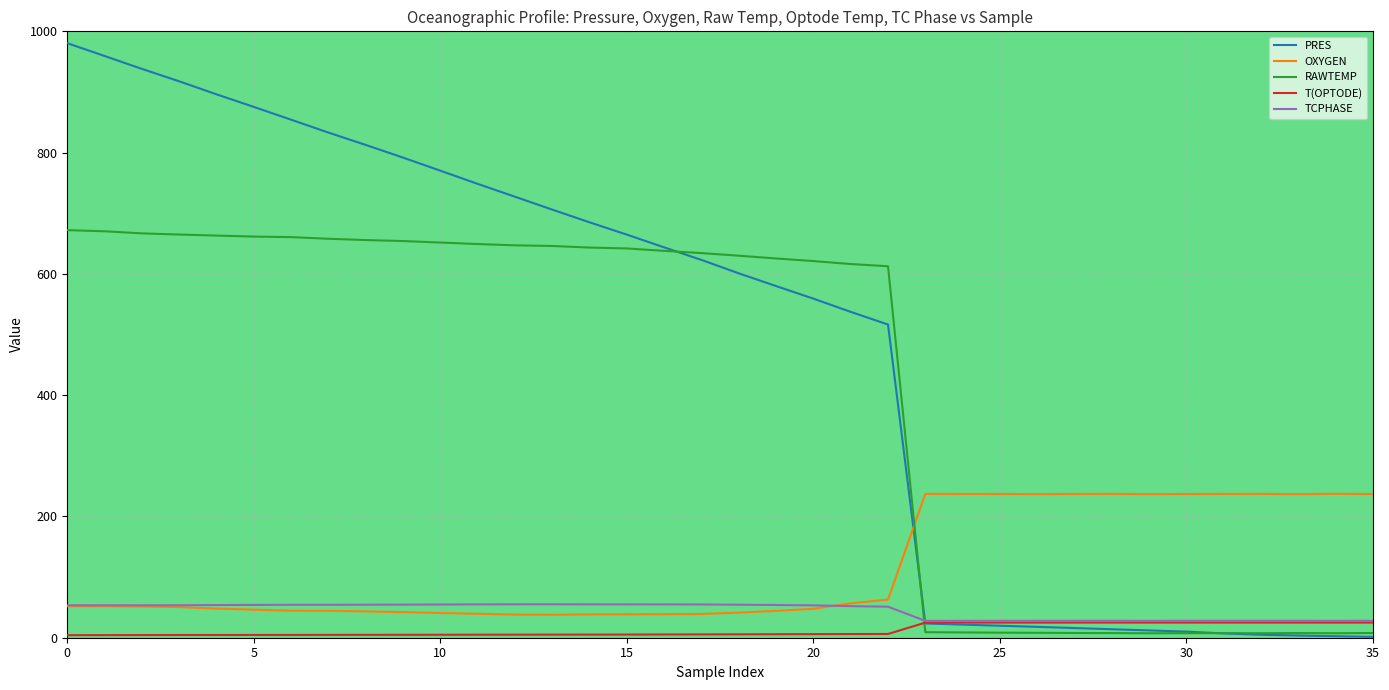

What is the sum of all T(OPTODE) values?

440.2